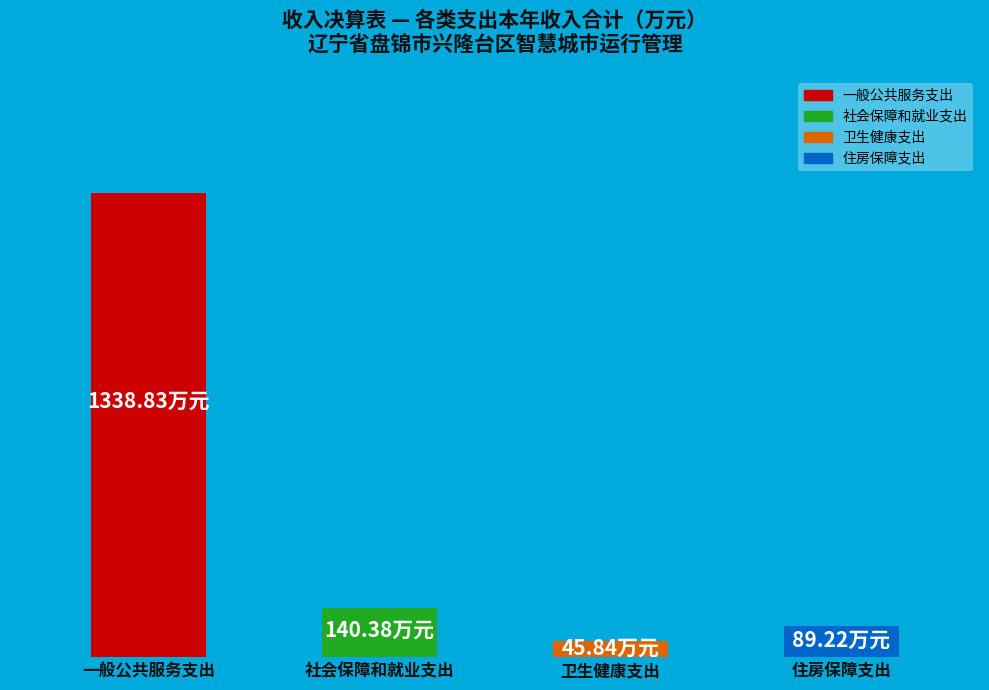

What is the change in value from 社会保障和就业支出 to 住房保障支出?

-51.2